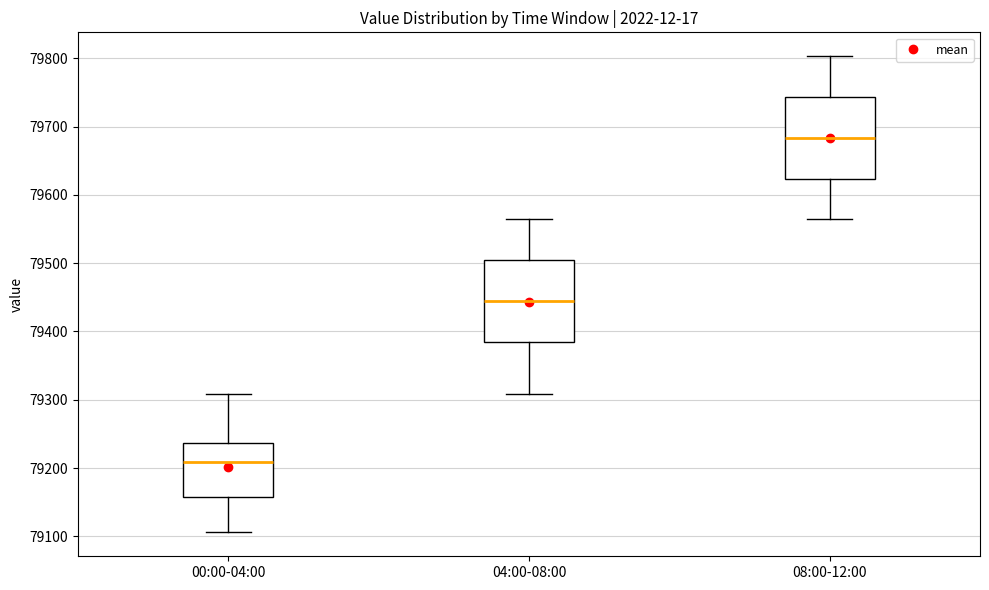

Where does the lower whisker of the box for 00:00-04:00 end on the y-axis? The values are not printed on the chart, so give them approximately, as read against the axis.

79110